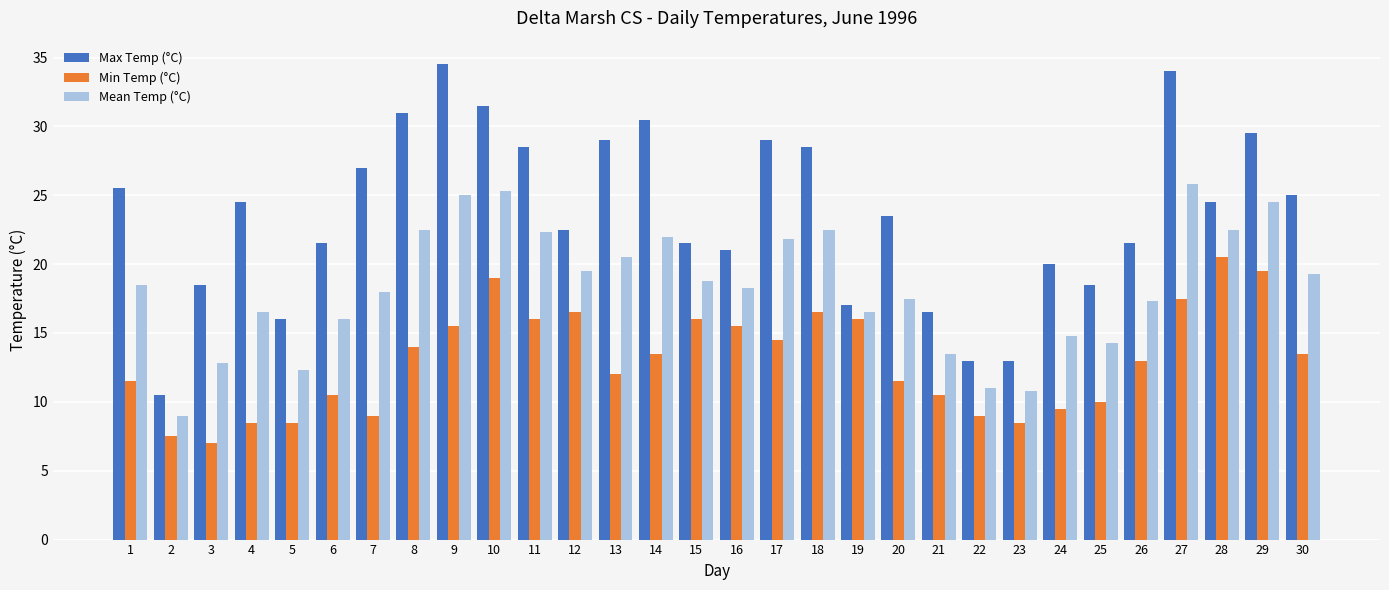

The value of Mean Temp (°C) at 21 is 13.5. True or false?

True